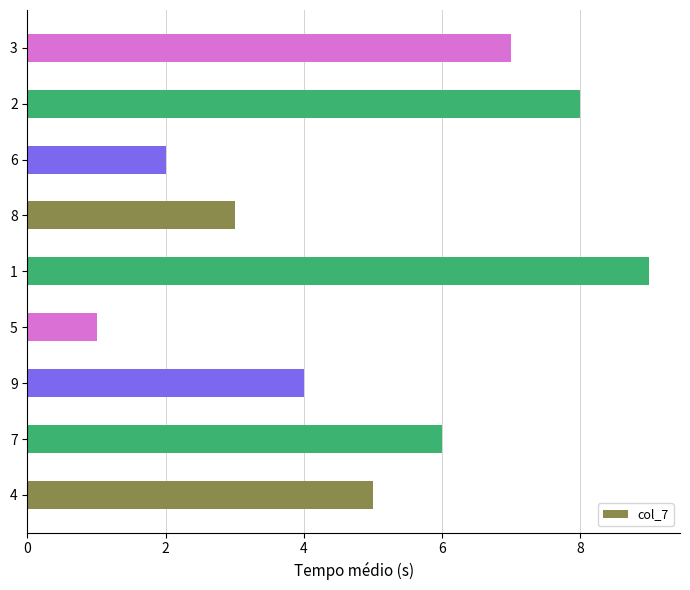

What is the difference between the values at 2 and 6?

6